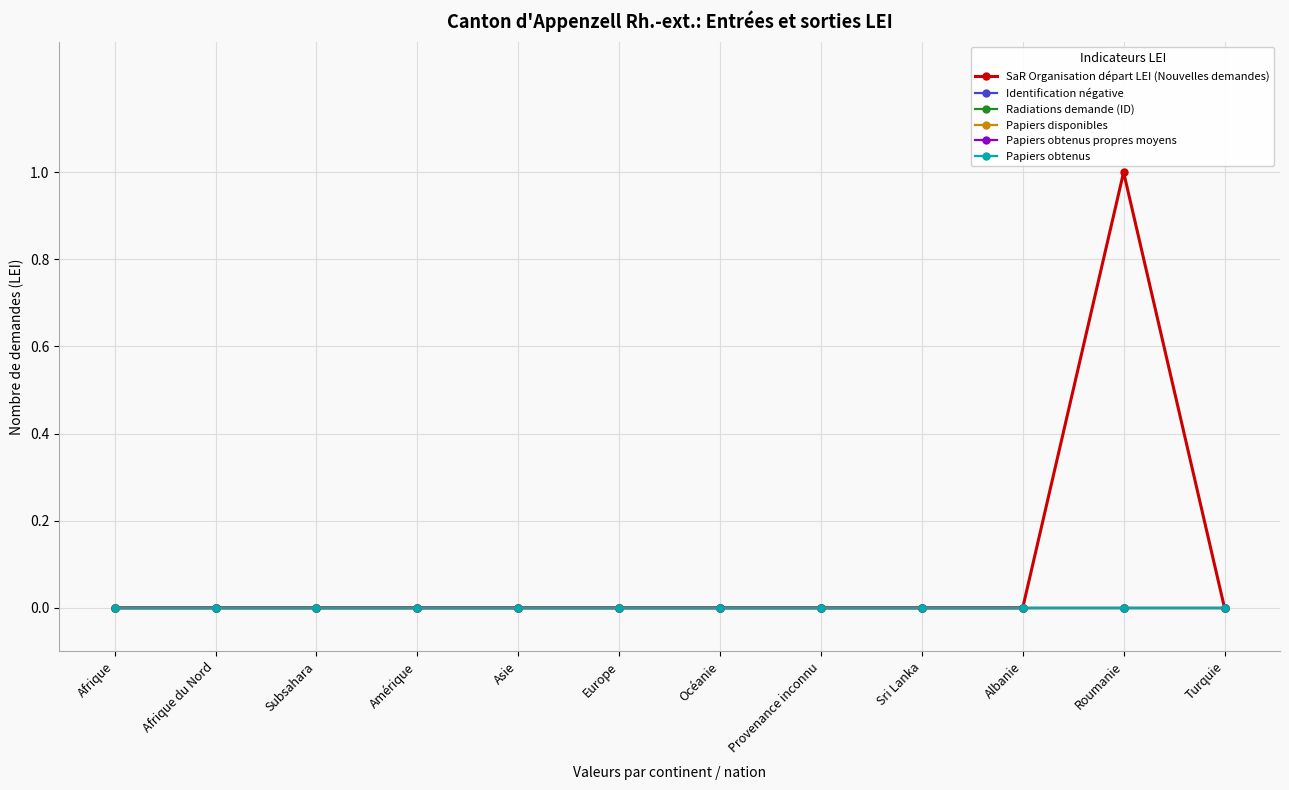

Is this an area chart (filled region under the line)?

No